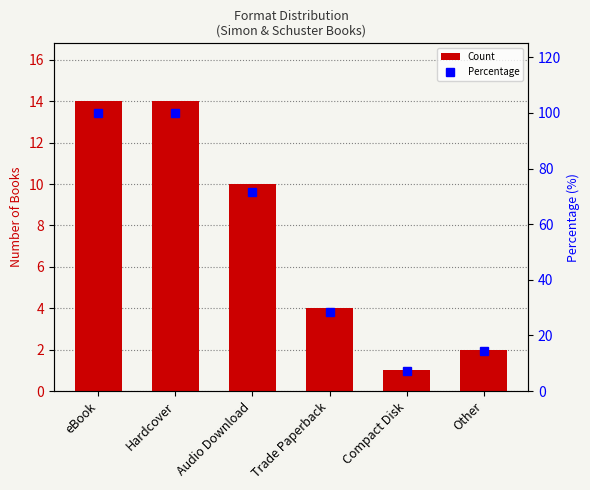

What is the label of the 3rd bar from the right?

Trade Paperback